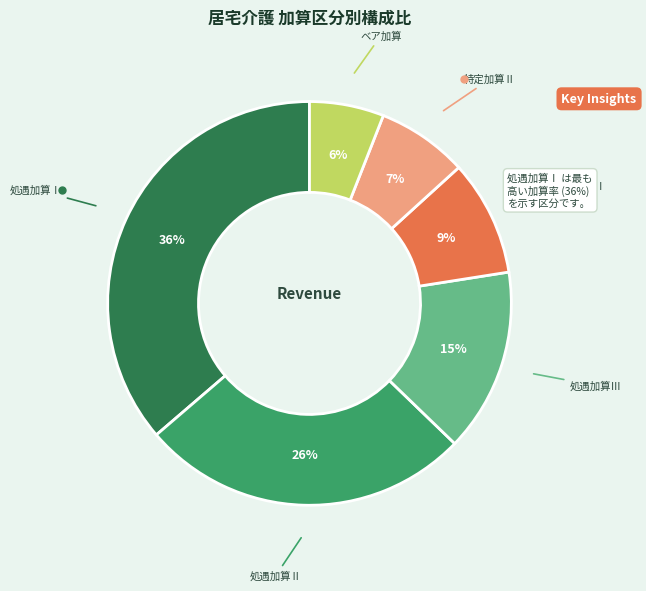

Is there any slice that represents more than half of the pie?

No